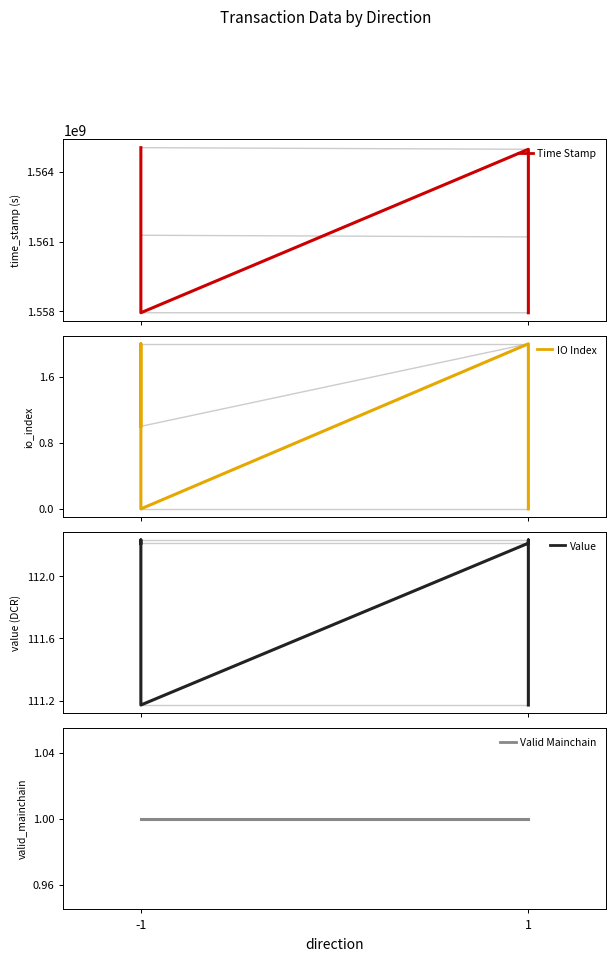

What are all the series names shown in the legend?

Time Stamp, IO Index, Value, Valid Mainchain